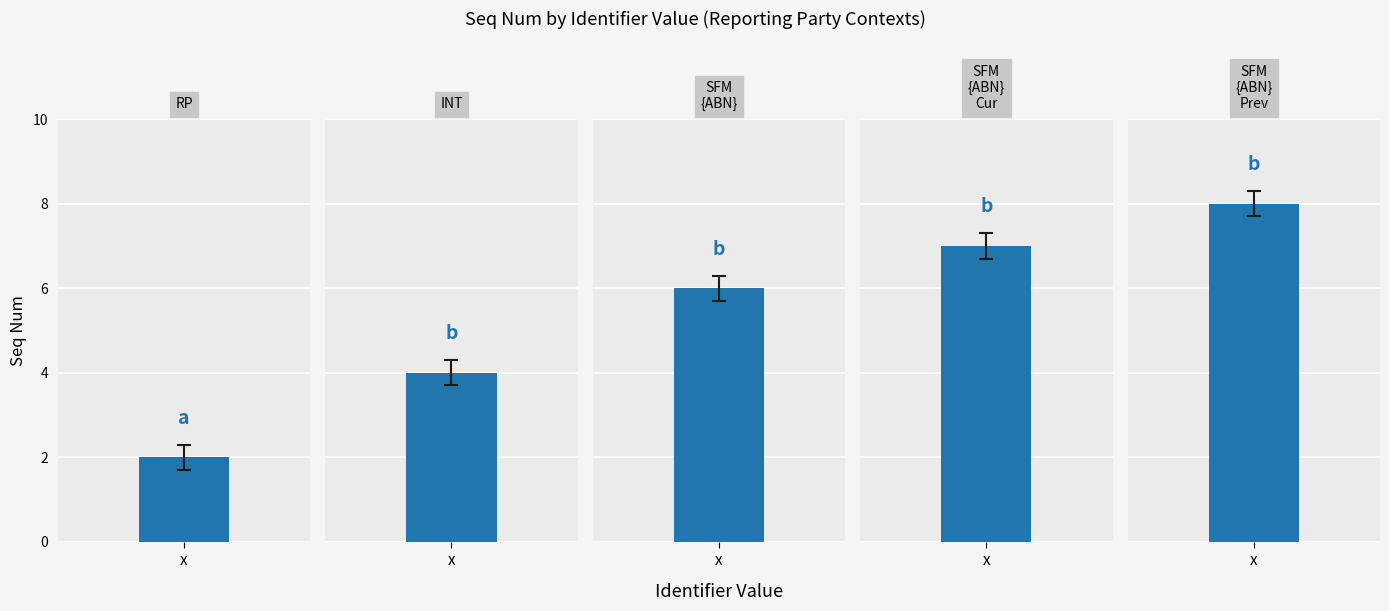

What position from the right is SuperFundMember.{ReportingPartyABN}.Cur?

2